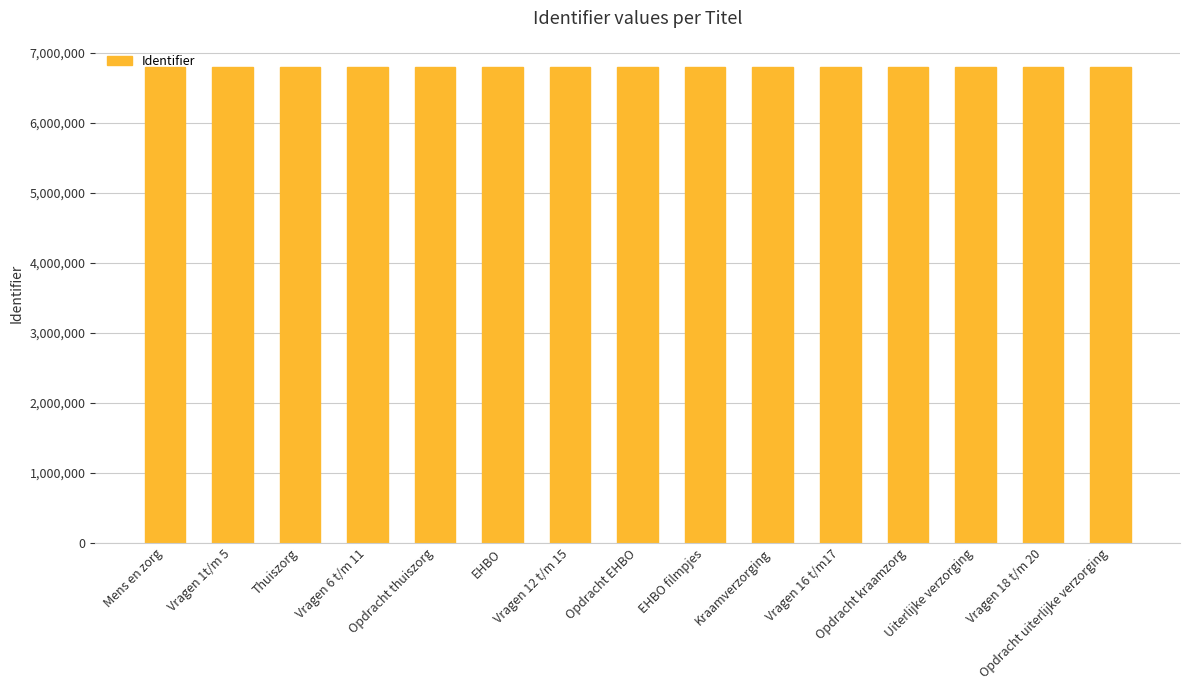

What is the smallest value displayed?

6792273